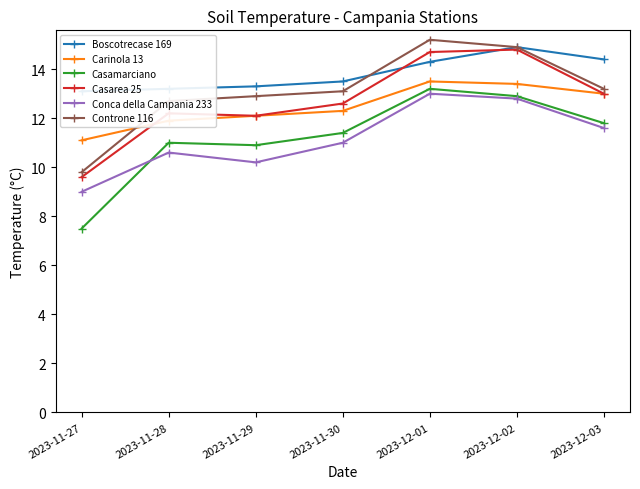

Which has a higher value, 2023-12-03 or 2023-12-01?

2023-12-03